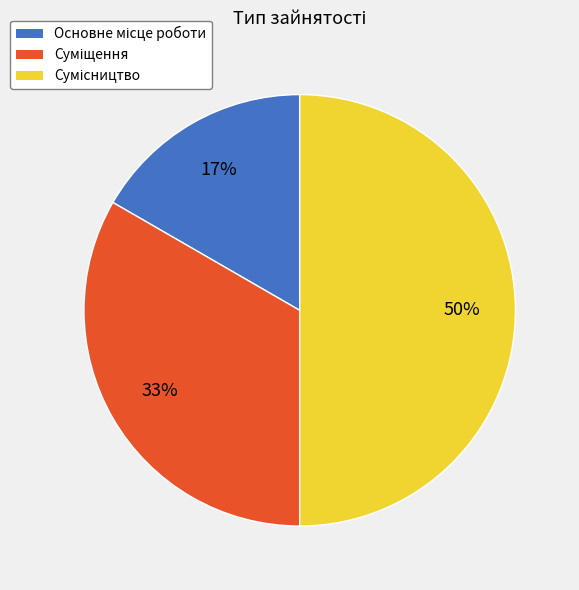

To the nearest percent, what is the average slice percentage?

33%